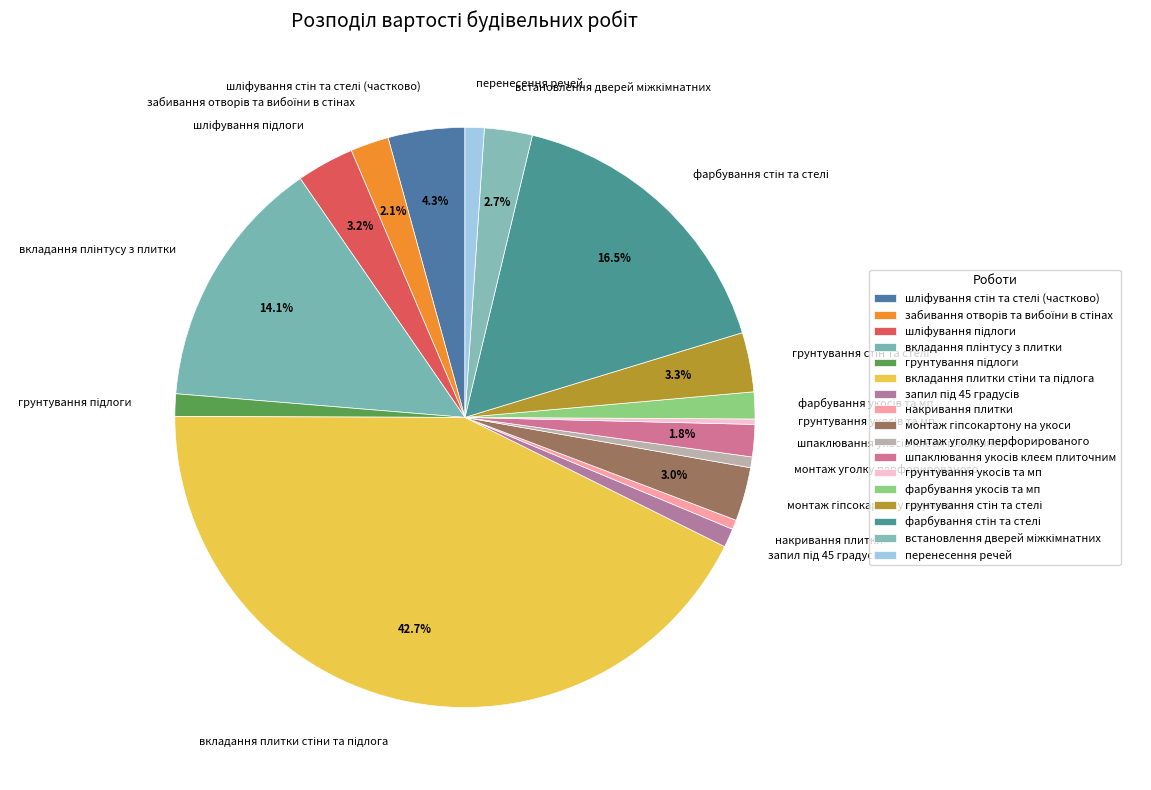

Is there a majority slice in this chart?

No